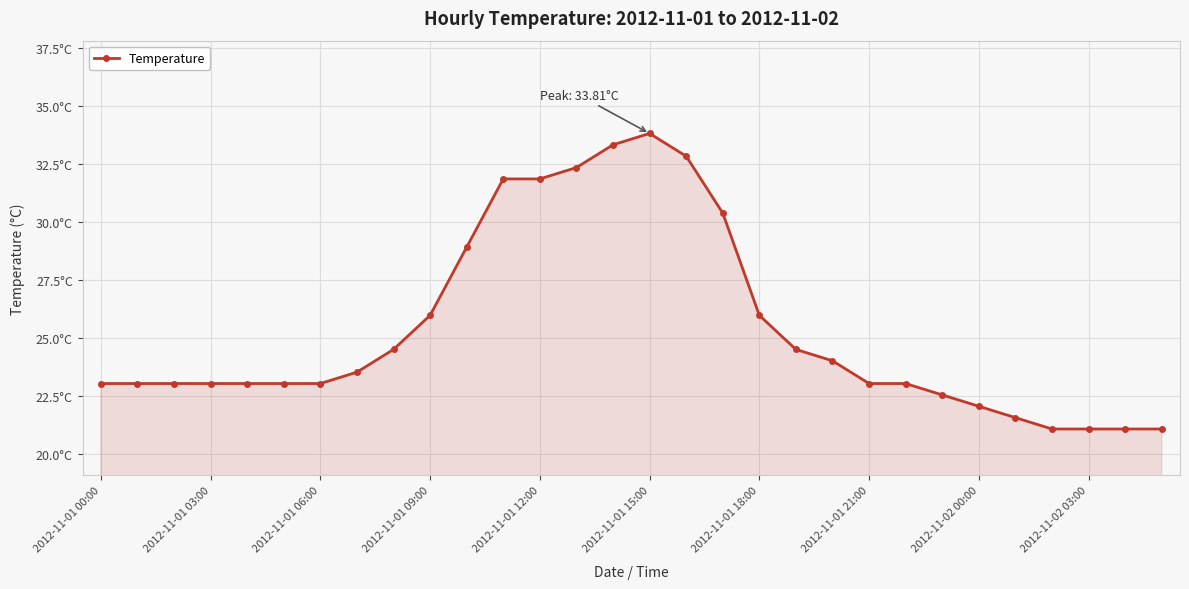

How many values exceed 23?

23